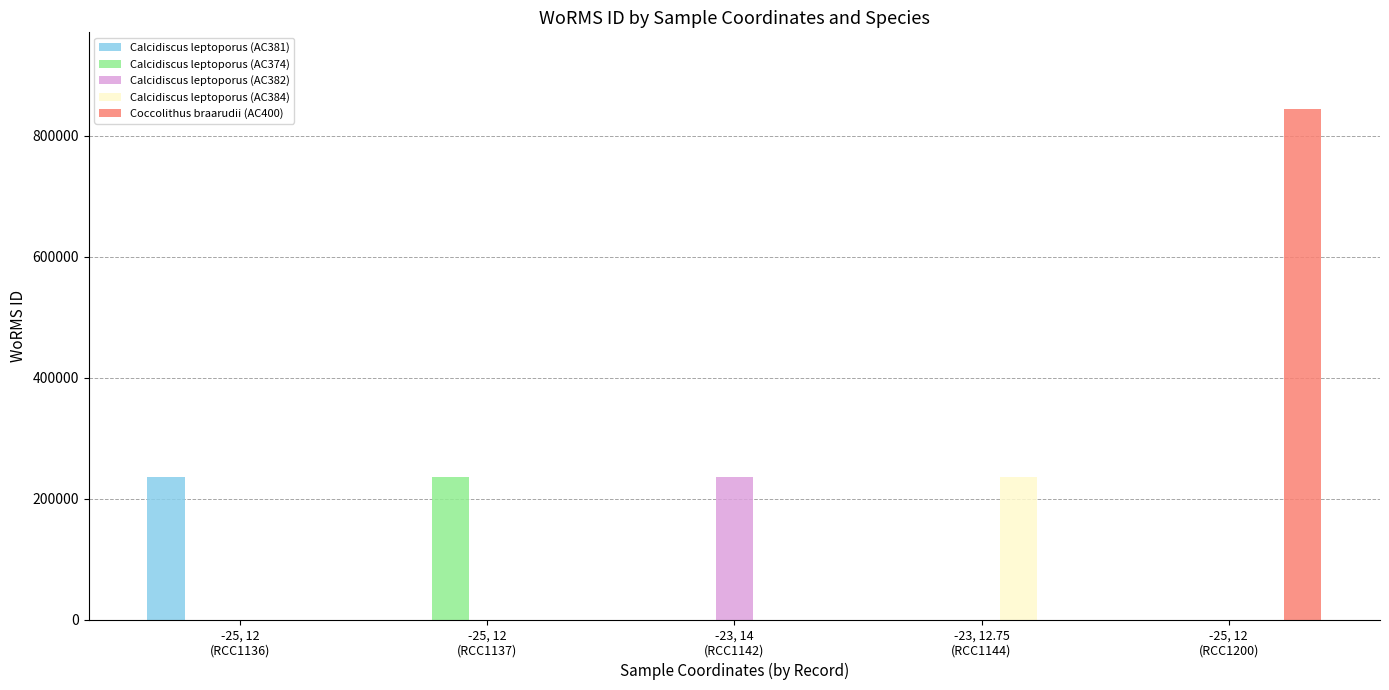

How many values in the Calcidiscus leptoporus (AC374) series exceed 0?

1